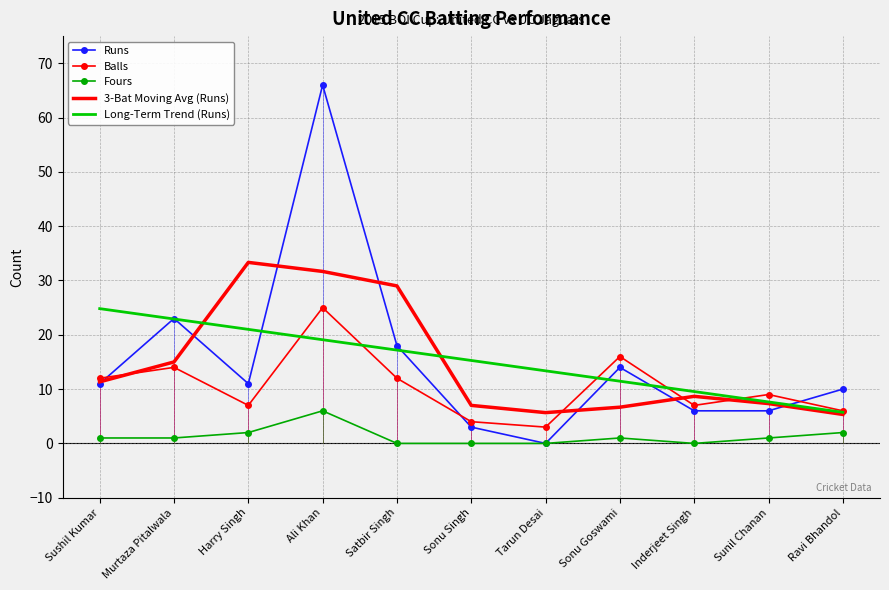

At which category is the sum across all series the highest?

Ali Khan